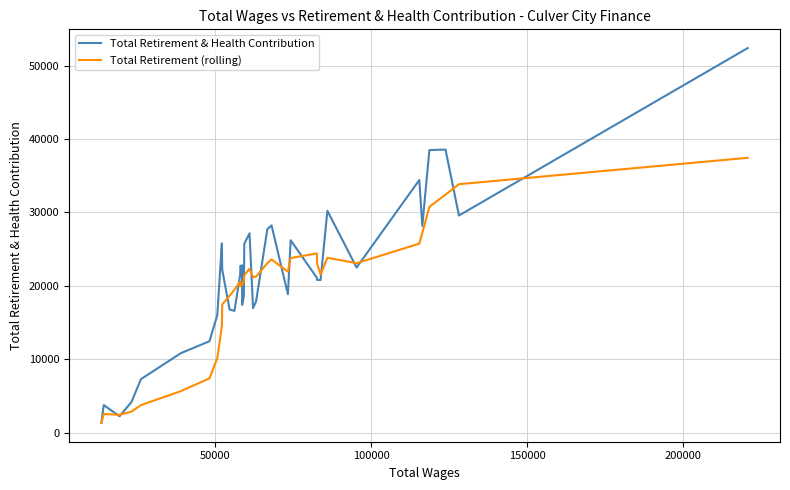

Is this an area chart (filled region under the line)?

No